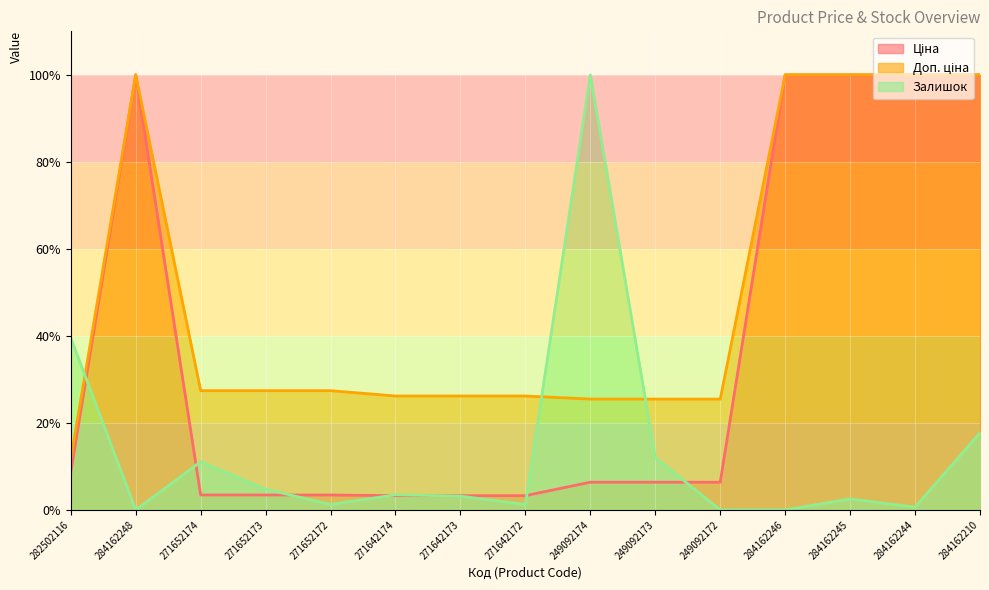

True or false: Доп. ціна has more than 1 interior local peaks.

False